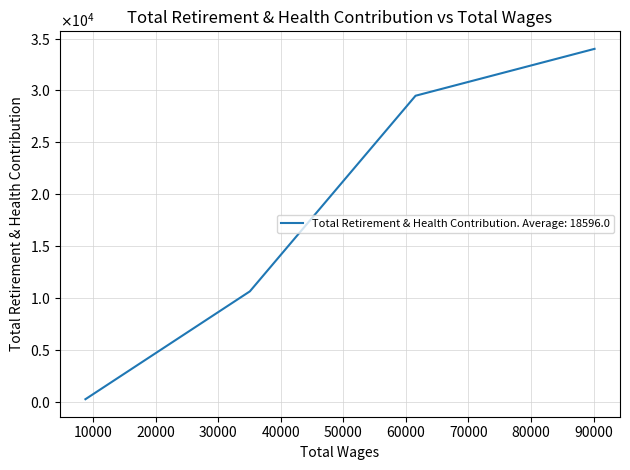

What is the difference between the second highest and second lowest values?

18844